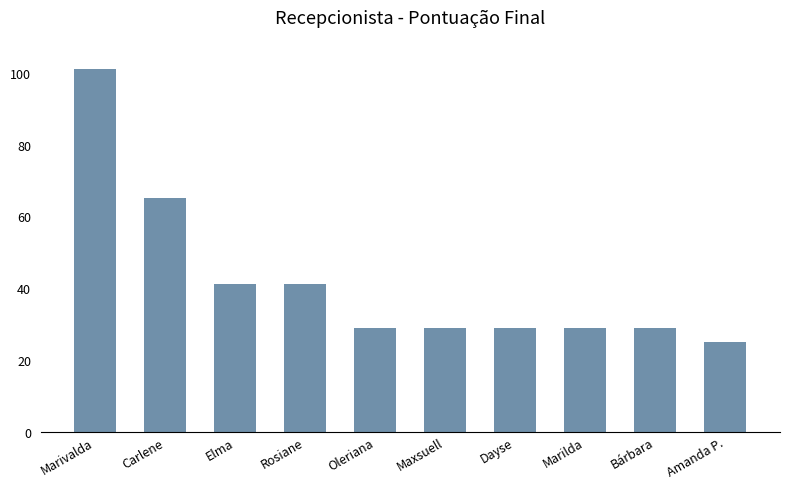

Which category has the lowest value across all series?

Amanda P.